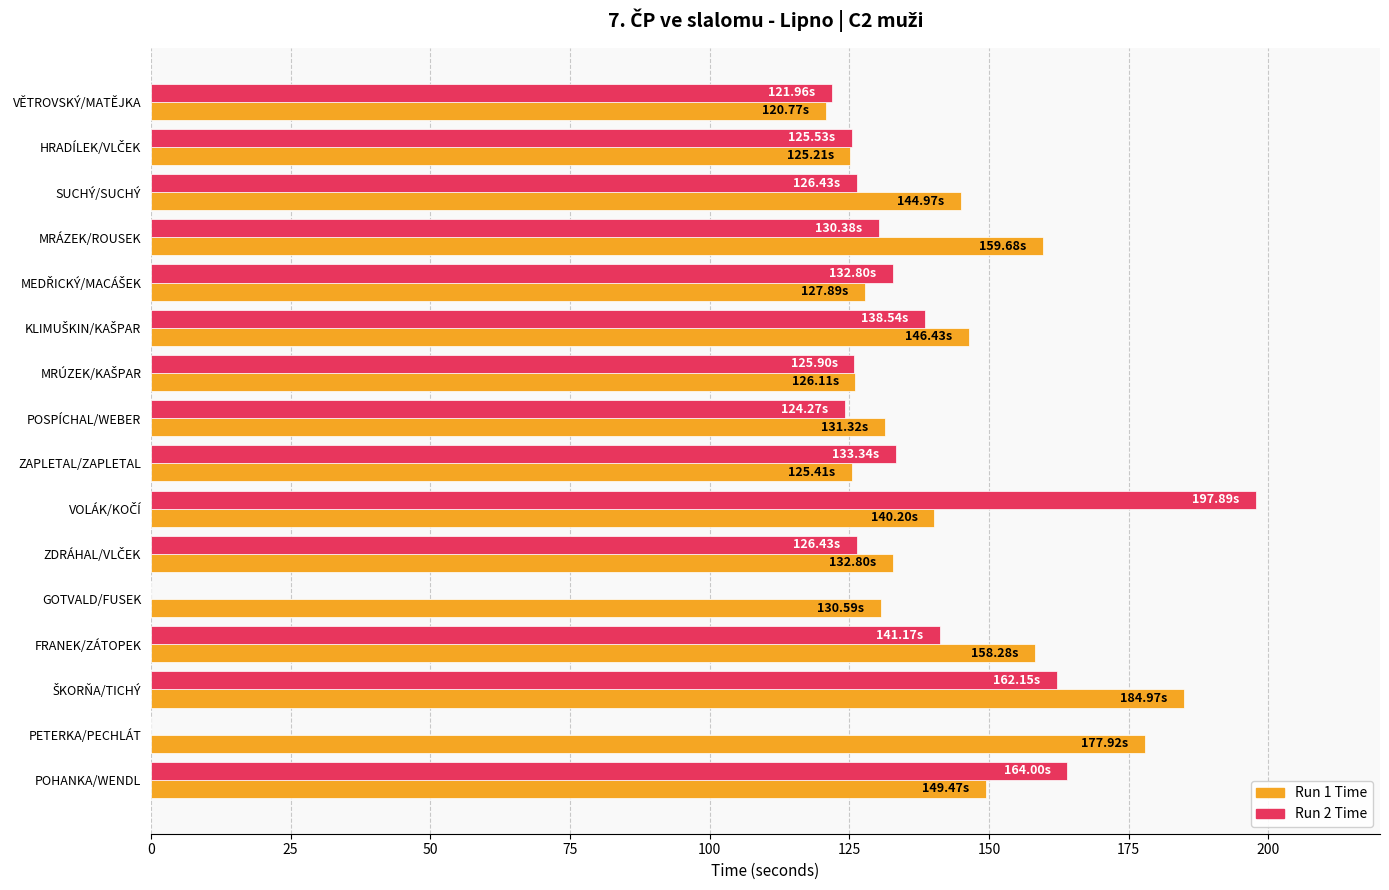

Which series has the largest total across all categories?

Run 1 Time